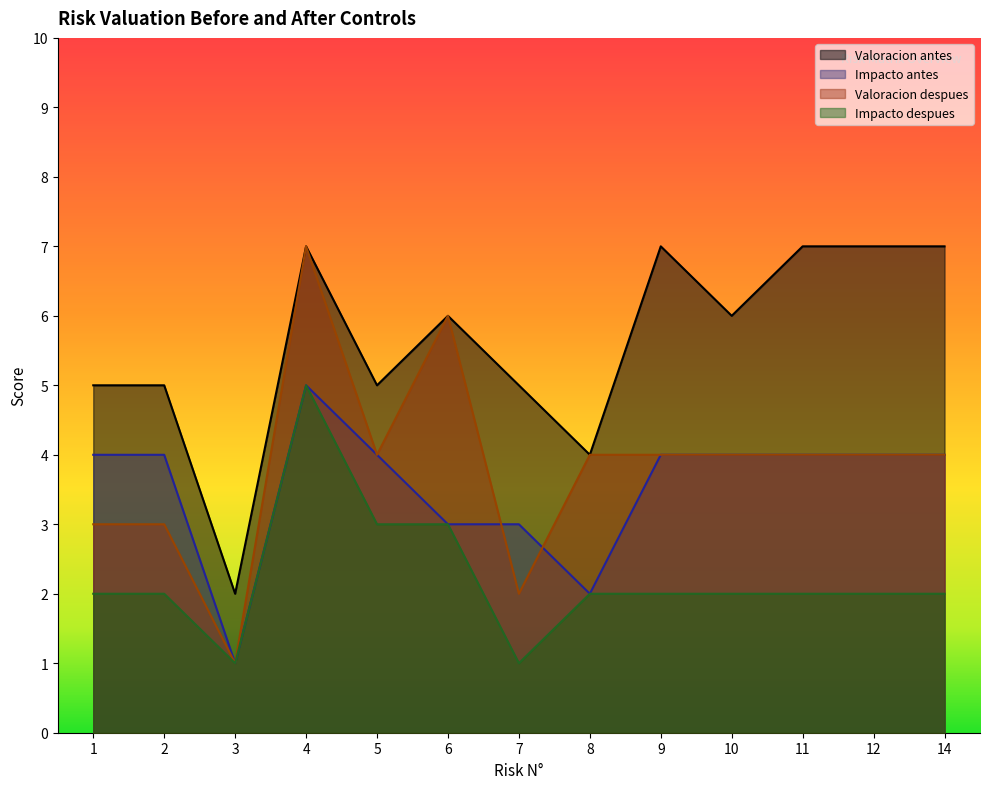

What is the maximum value for Valoracion antes?

7